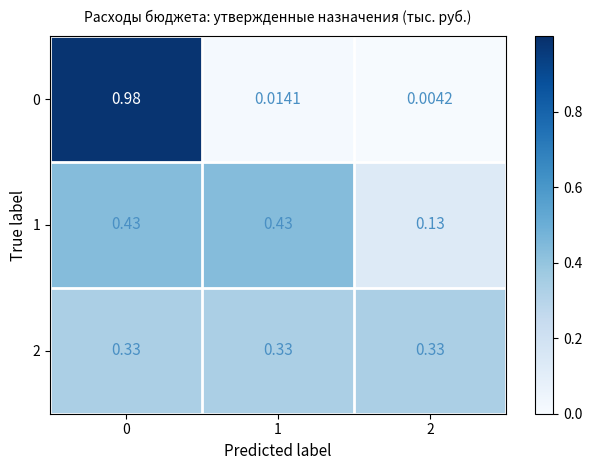

Is the value of 1 at 1 greater than the value of 0 at 0?

No